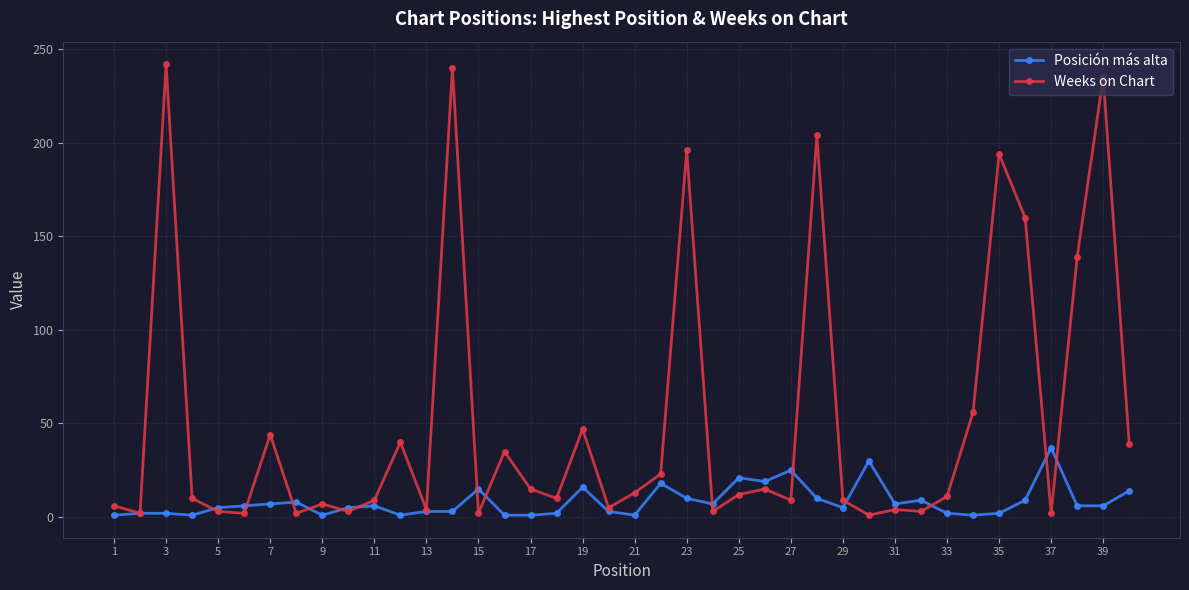

Which series has the largest range (max minus min)?

Weeks on Chart